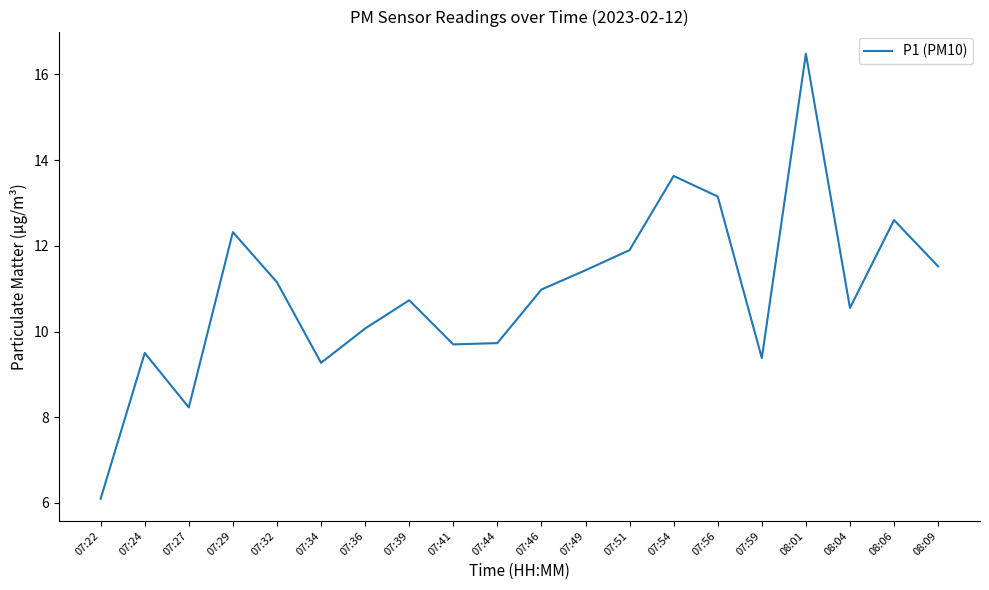

What position from the left is 08:09?

20